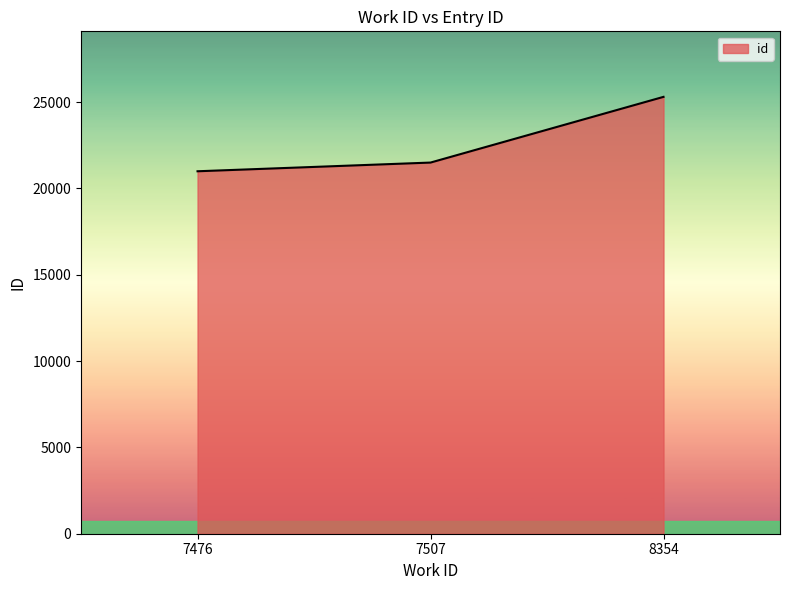

What is the sum of the values at 8354 and 7476?

46302